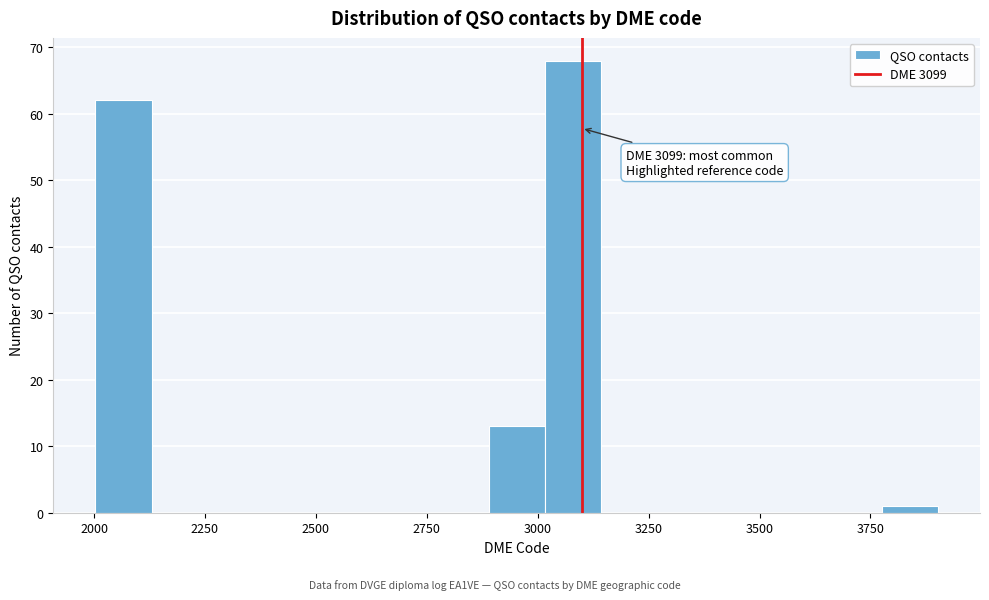

Read against the x-axis, roughly where is the centre of the tallest bar?

3100